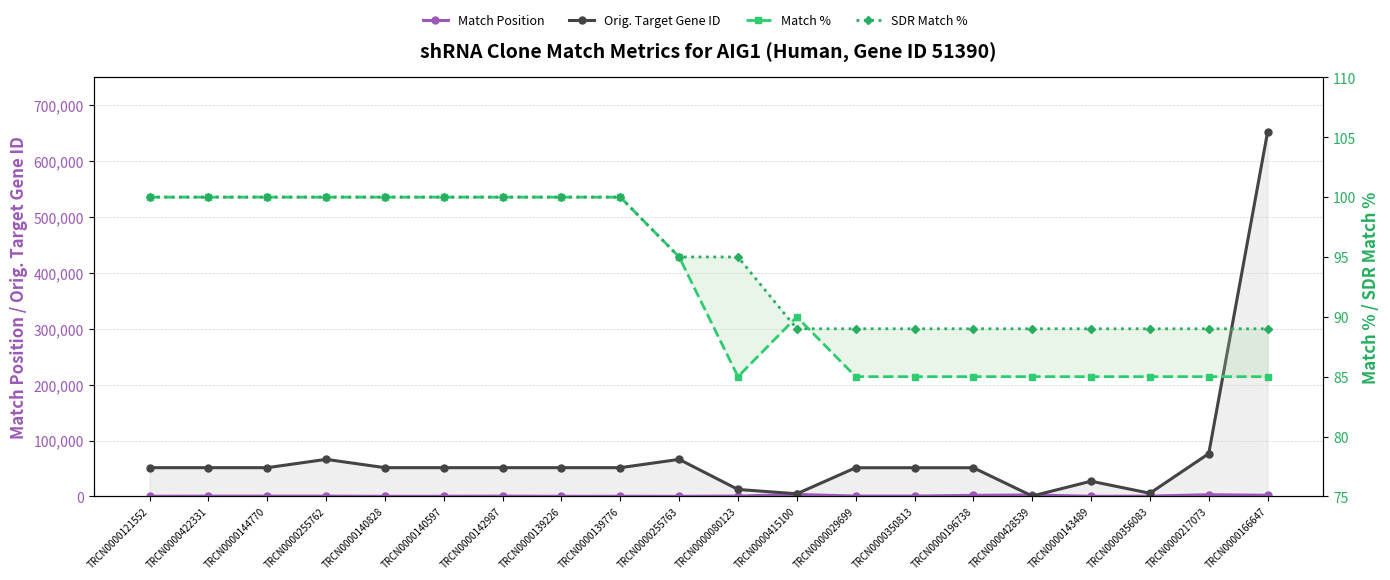

Which series has the widest spread of values?

Orig. Target Gene ID